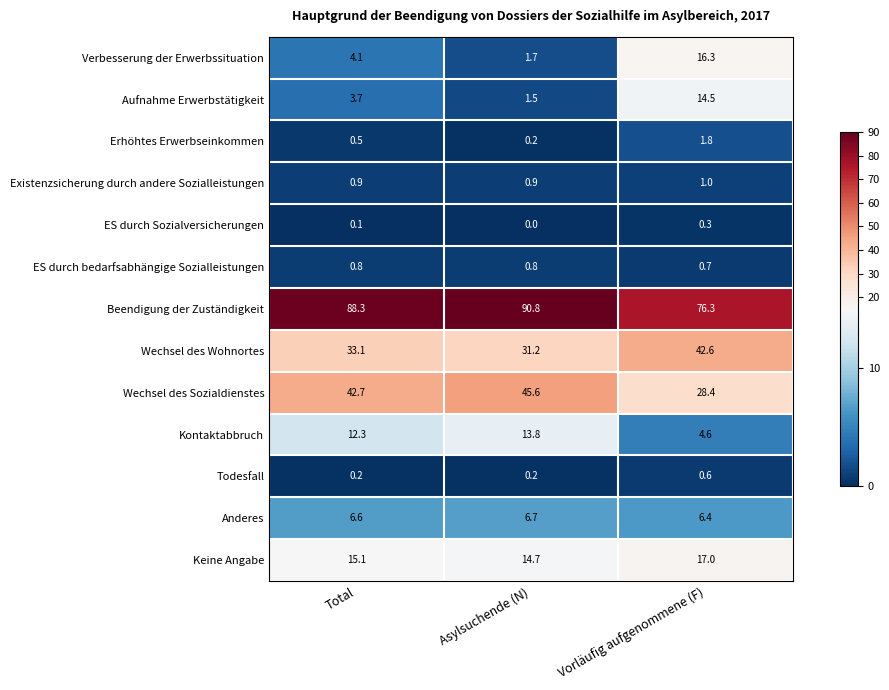

What value does the Existenzsicherung durch andere Sozialleistungen series have at Vorläufig aufgenommene (F)?

1.0